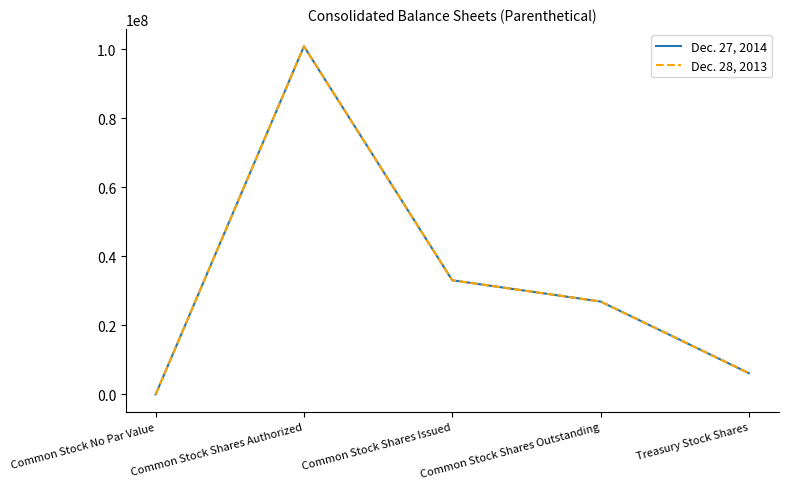

The value of Dec. 28, 2013 at Treasury Stock Shares is 3054592. True or false?

False